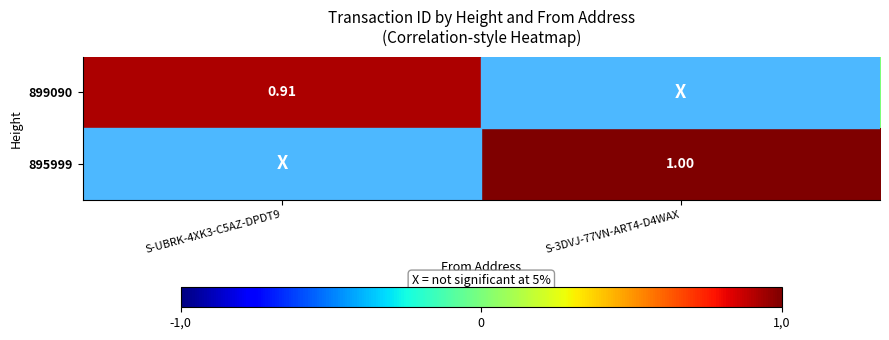

What value does the 899090 series have at S-UBRK-4XK3-C5AZ-DPDT9?

0.9